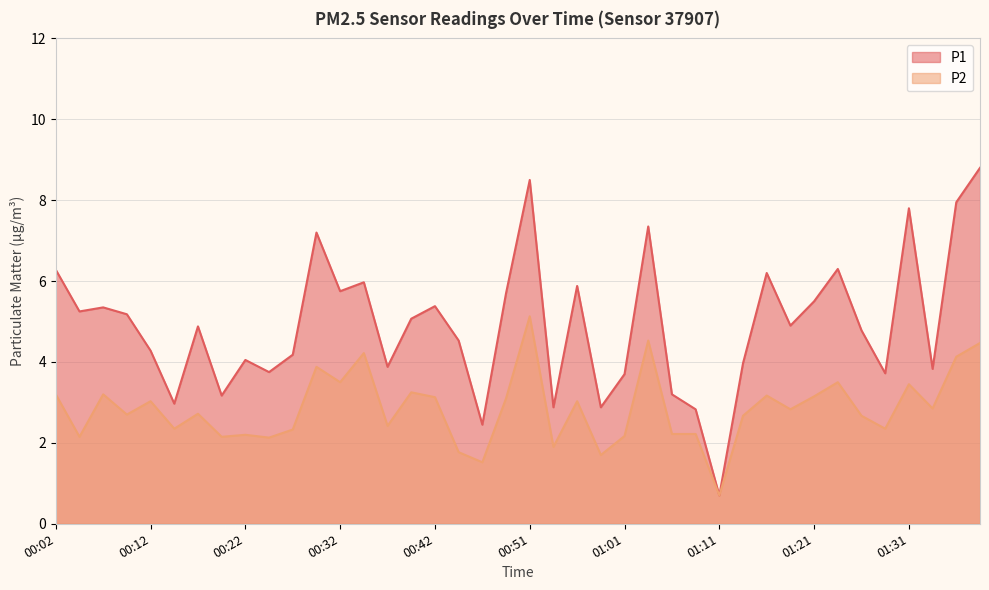

How many data points does each series have?

40